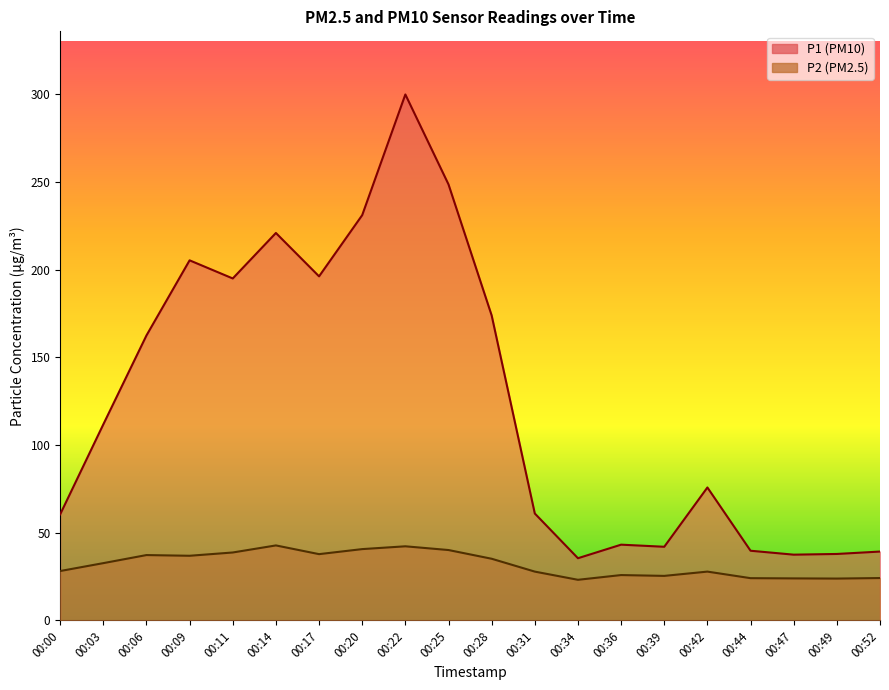

Which series has the largest total across all categories?

P1